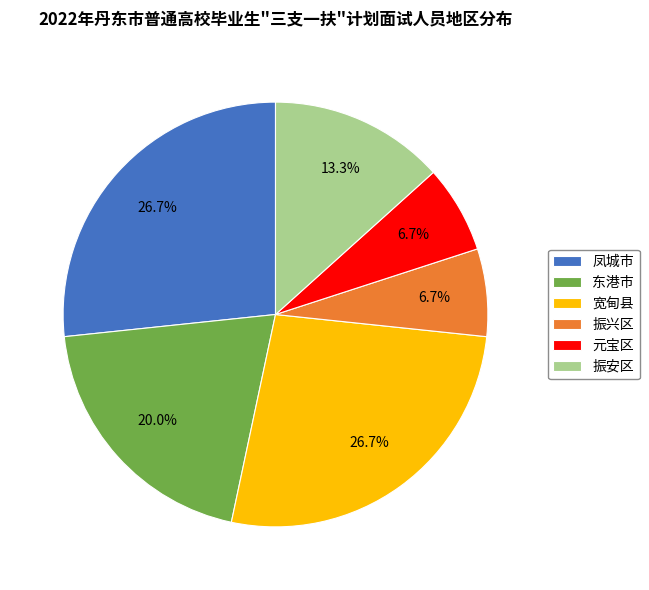

Combined, what portion of the pie is 振安区 and 凤城市?

40.0%